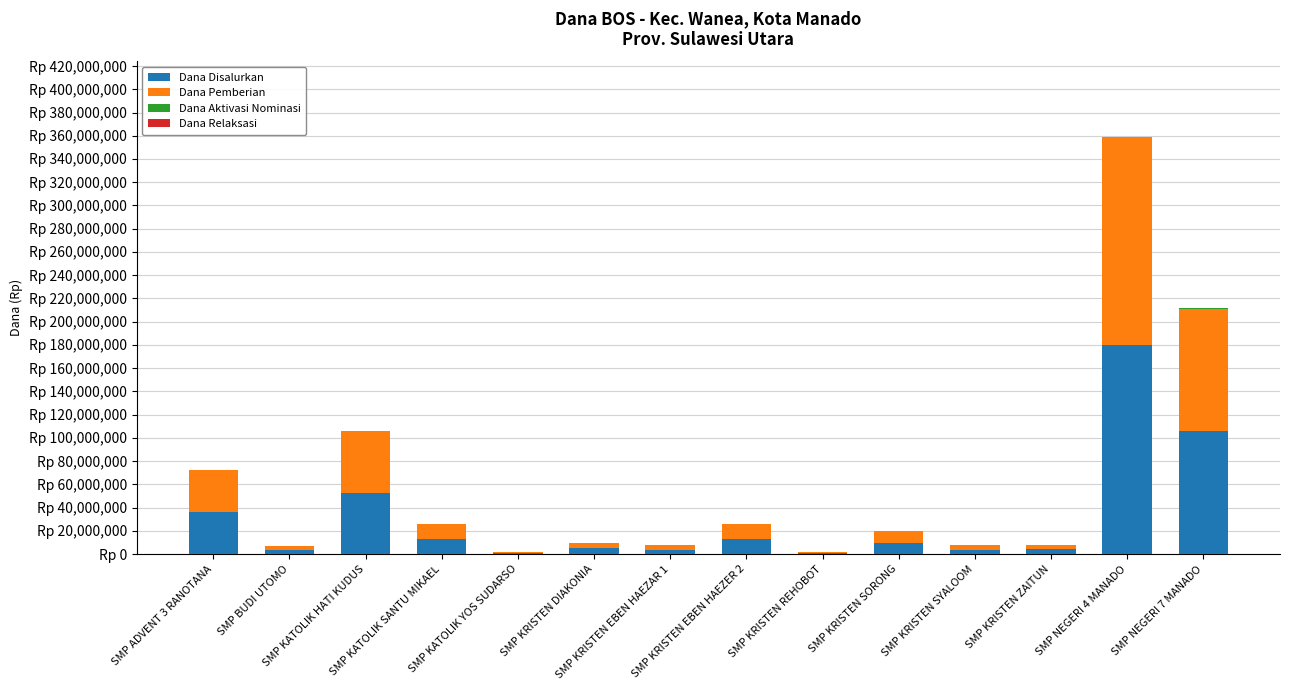

Are the bars grouped side by side (vs. stacked)?

No